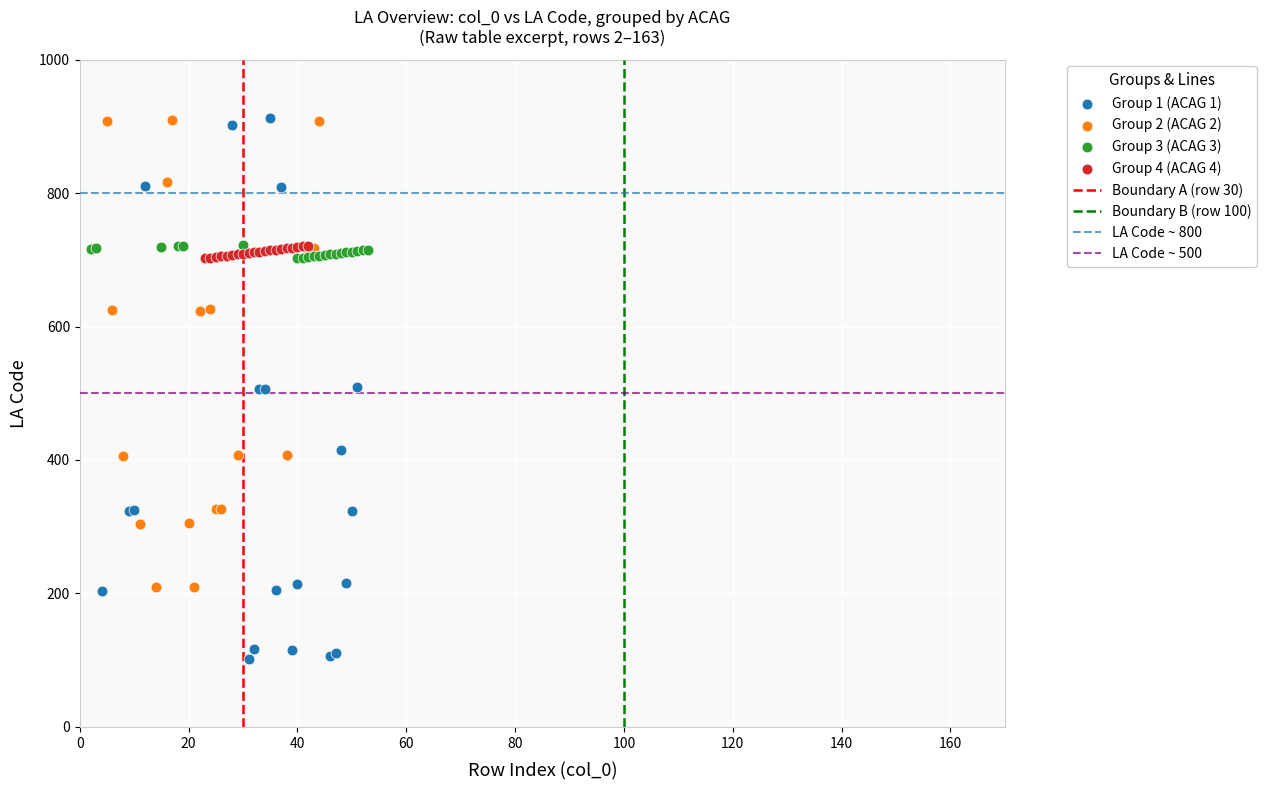

Which series contains the lowest Y value?

Group 1 (ACAG 1)